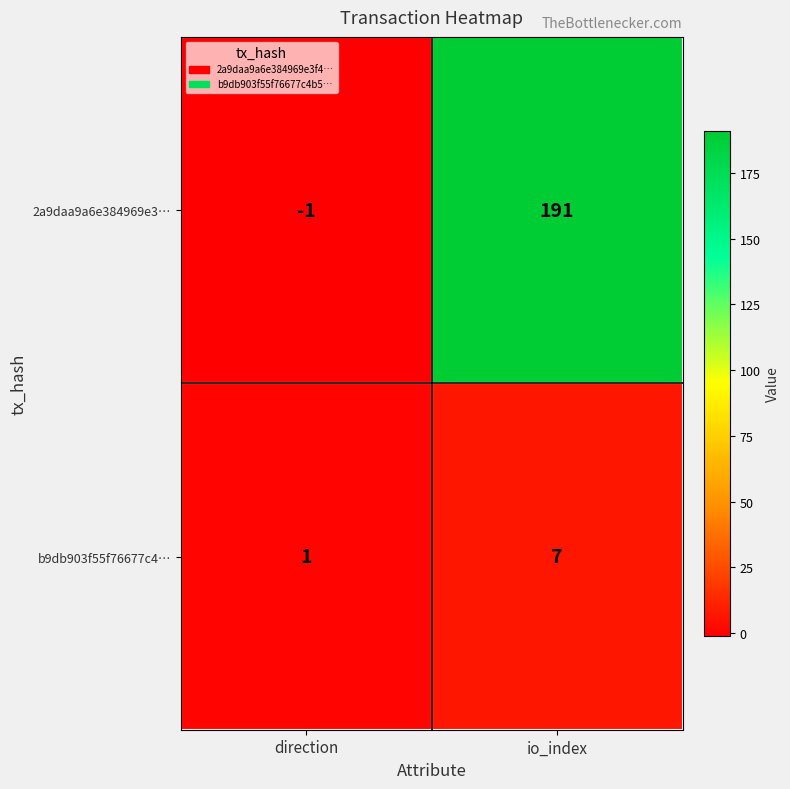

Rank the series by their average value, from lowest to highest.

b9db903f55f76677c4…, 2a9daa9a6e384969e3…